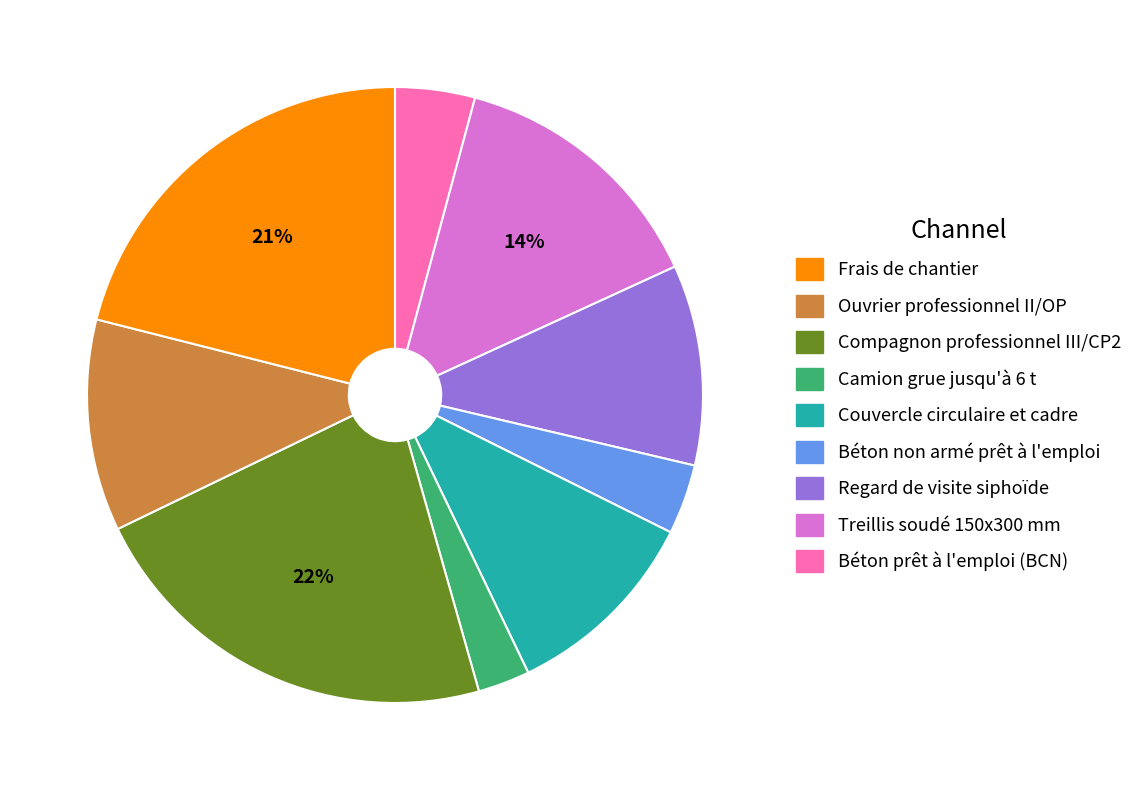

To the nearest percent, what is the average slice percentage?

11%